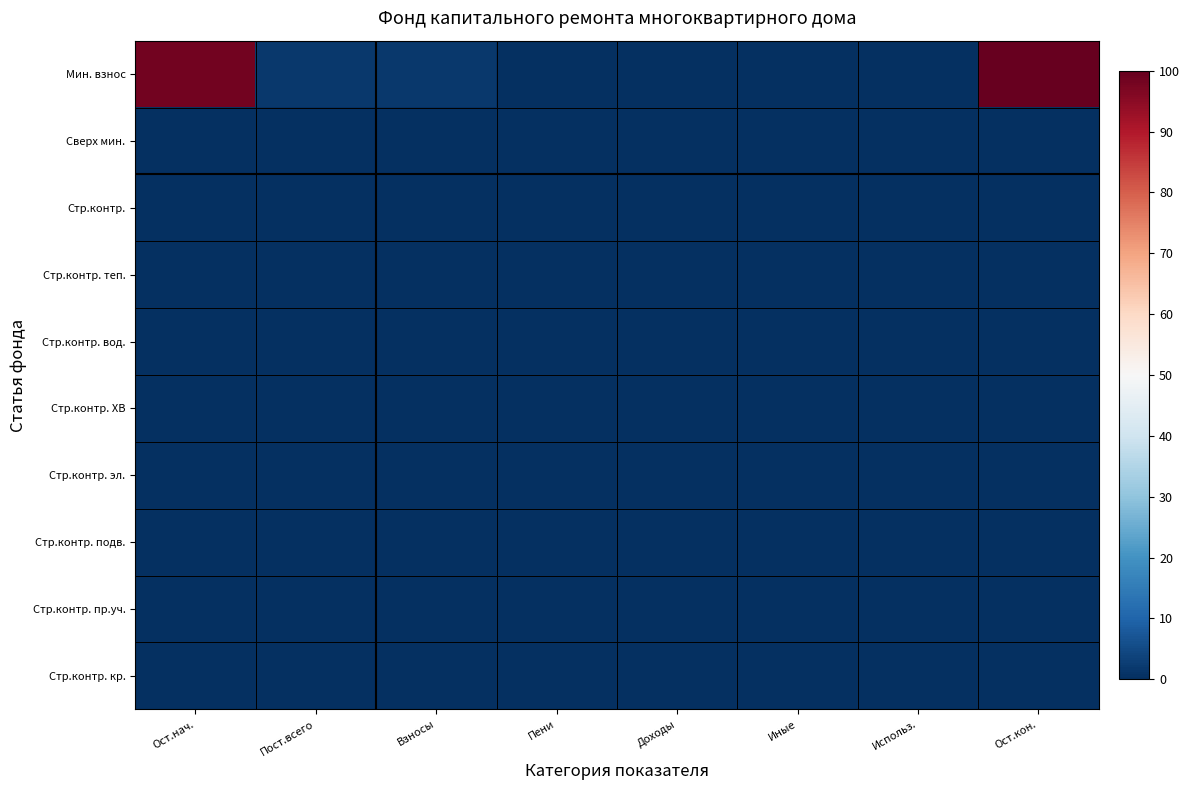

At Иные, list the series in order from largest to smallest.

Мин. взнос, Сверх мин., Стр.контр., Стр.контр. теп., Стр.контр. вод., Стр.контр. ХВ, Стр.контр. эл., Стр.контр. подв., Стр.контр. пр.уч., Стр.контр. кр.